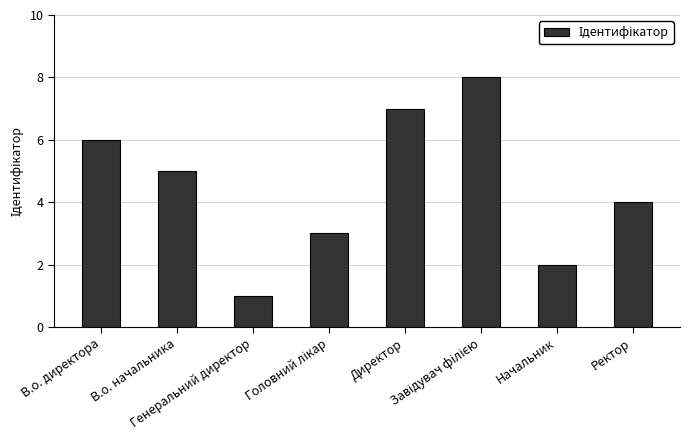

True or false: the data shows 2 at Ректор.

False